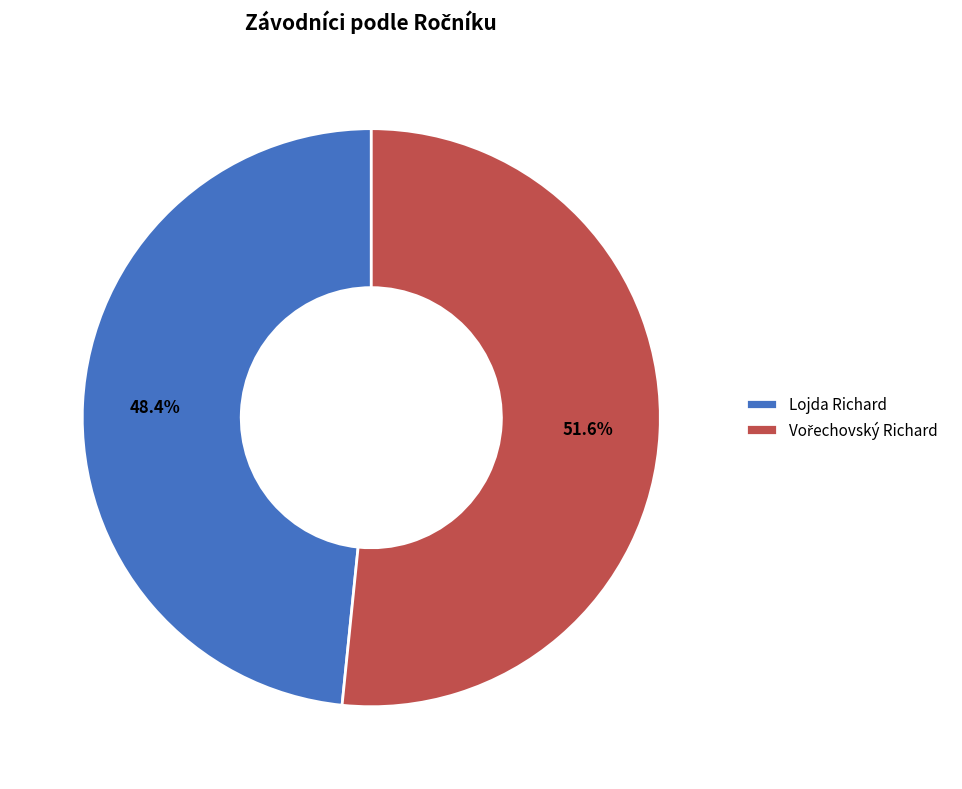

Is there any slice that represents more than half of the pie?

Yes